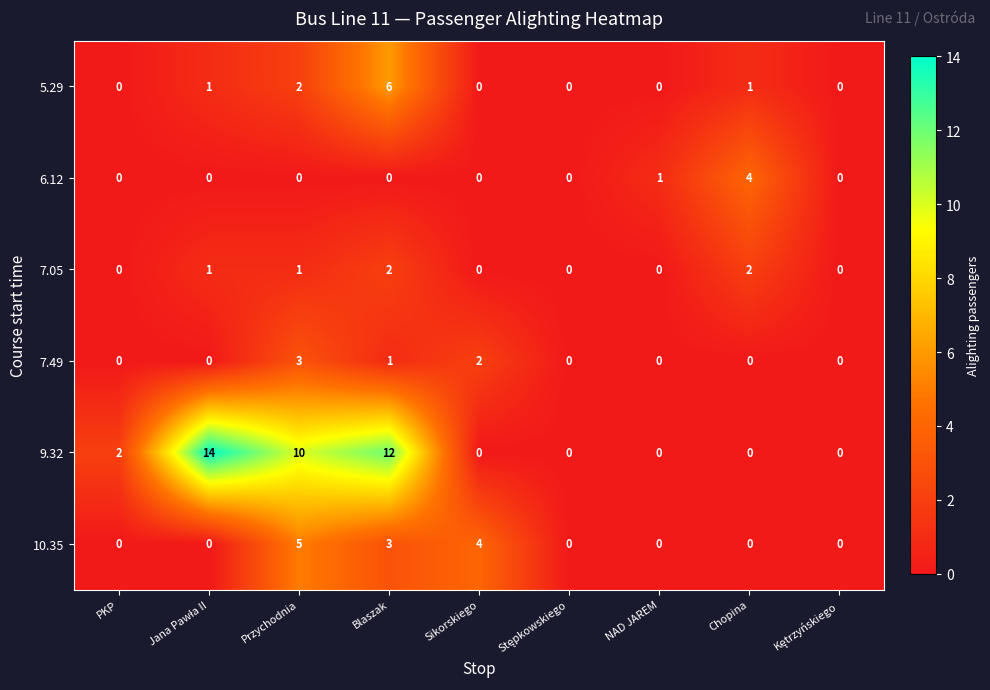

Count the 7.49 values in the range 0 to 1.

7